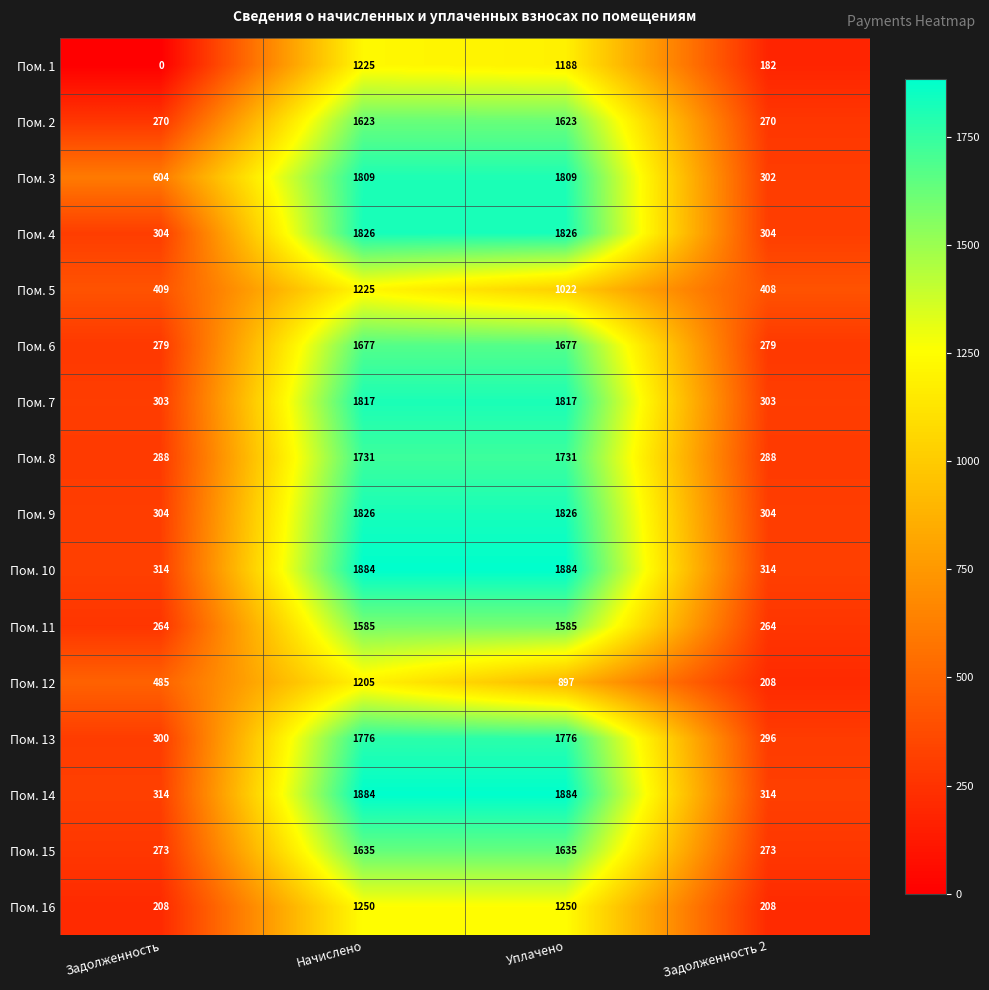

What is the spread (max minus min) of values at Задолженность?

604